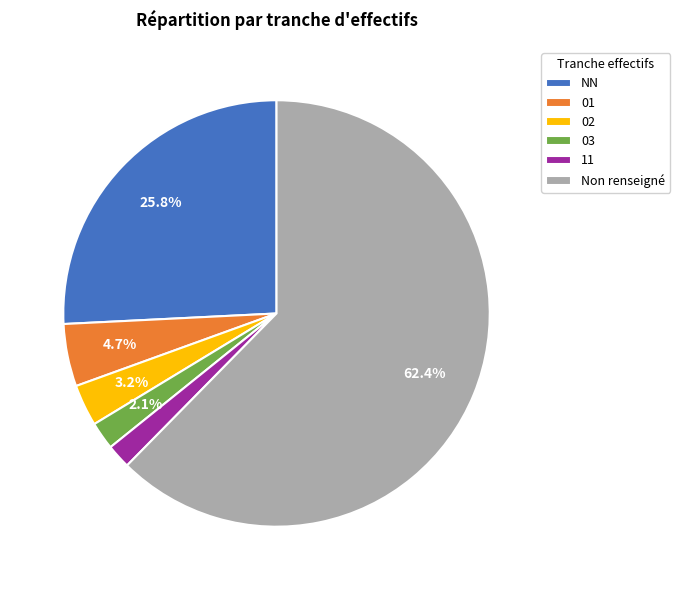

Is there any slice that represents more than half of the pie?

Yes